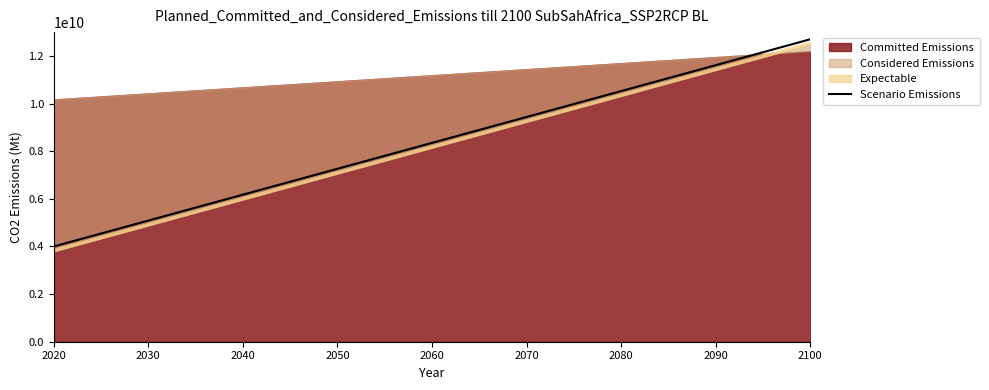

What is the lowest value of the Scenario Emissions series?

4000000000.0